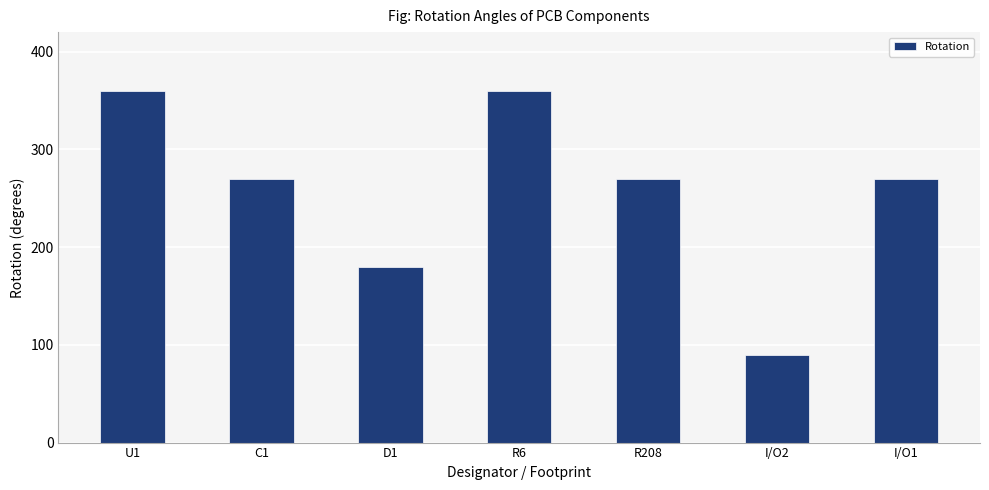

What is the minimum value shown in the chart?

90